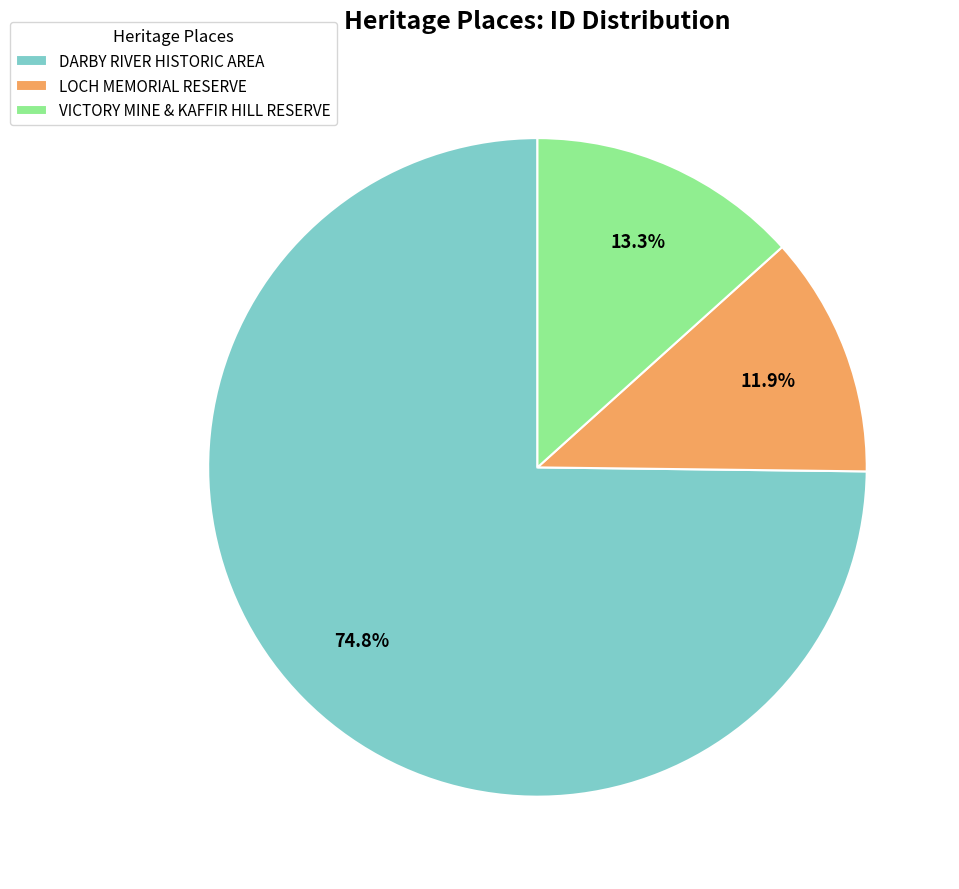

Approximately how many times larger is the value at LOCH MEMORIAL RESERVE compared to DARBY RIVER HISTORIC AREA?

0.2